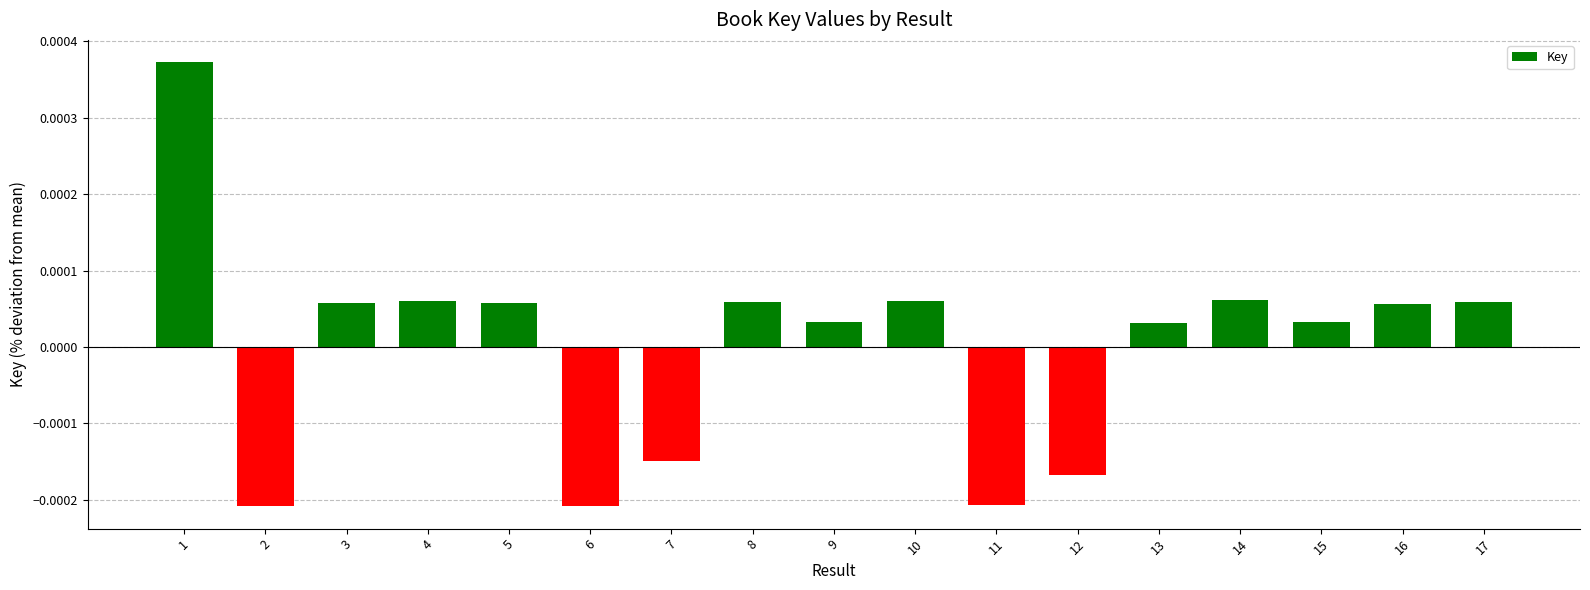

Between 7 and 17, which is larger?

17